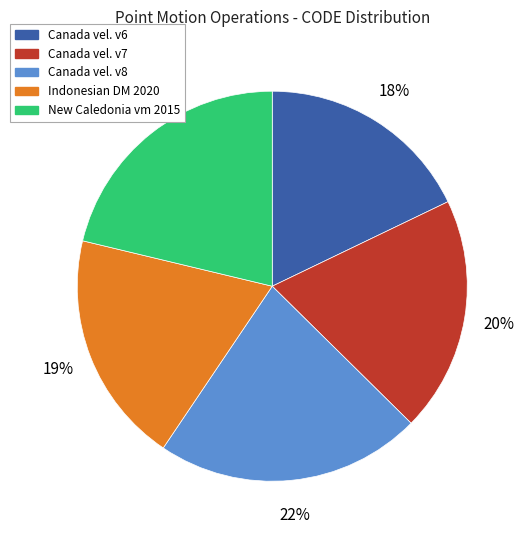

To the nearest percent, what is the difference between the largest and smallest slice percentages?

4%